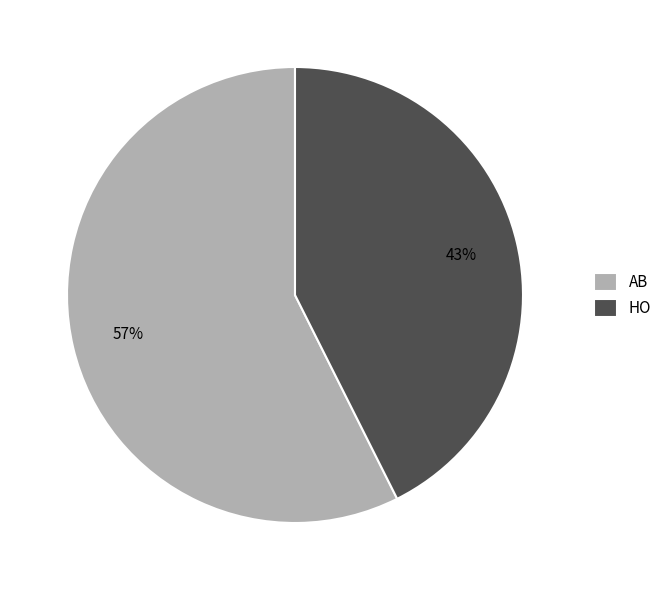

To the nearest percent, what portion does HO represent?

43%